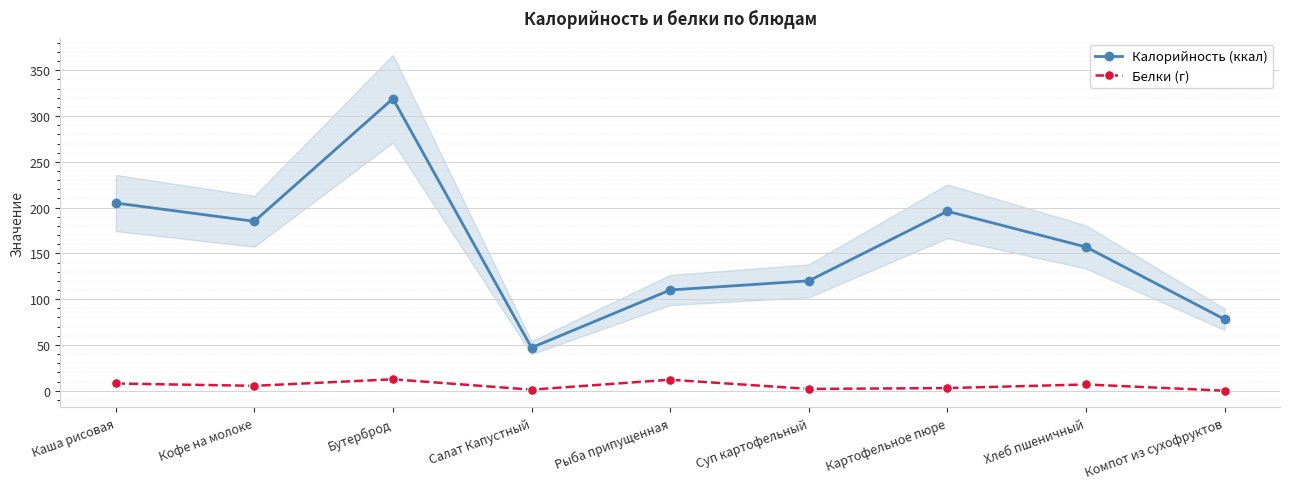

True or false: Калорийность (ккал) and Белки (г) cross at least once.

False